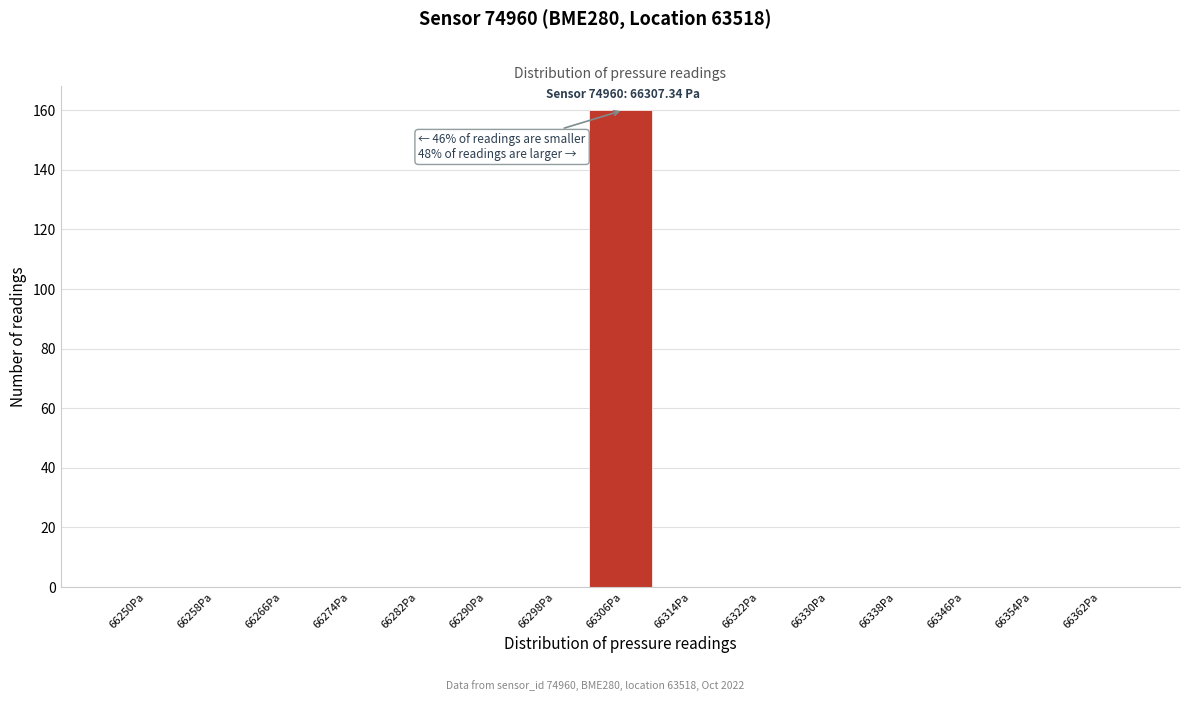

Reading left to right, list all the values displayed in this chart.

66250Pa=0	66258Pa=0	66266Pa=0	66274Pa=0	66282Pa=0	66290Pa=0	66298Pa=0	66306Pa=160	66314Pa=0	66322Pa=0	66330Pa=0	66338Pa=0	66346Pa=0	66354Pa=0	66362Pa=0